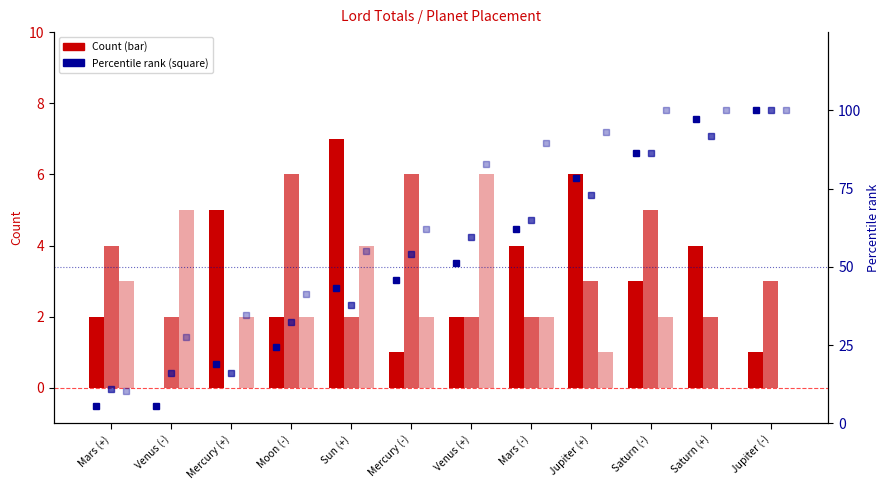

What is the value of the Lord 2 percentile bar at the 8th from the left?

64.9